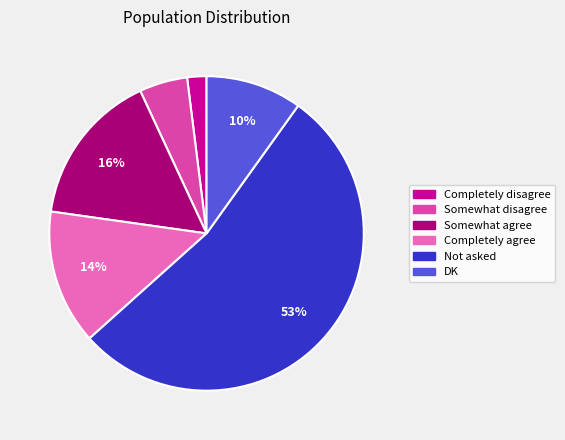

Approximately how many times larger is the value at Completely agree compared to Somewhat disagree?

2.8